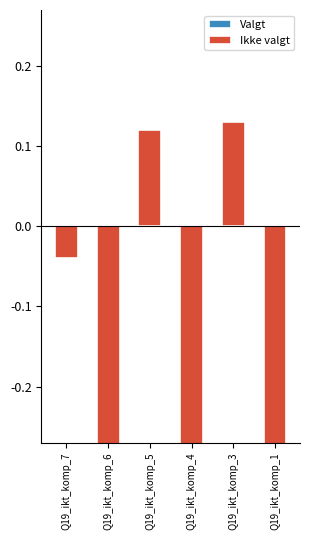

Count the number of categories in the chart.

6